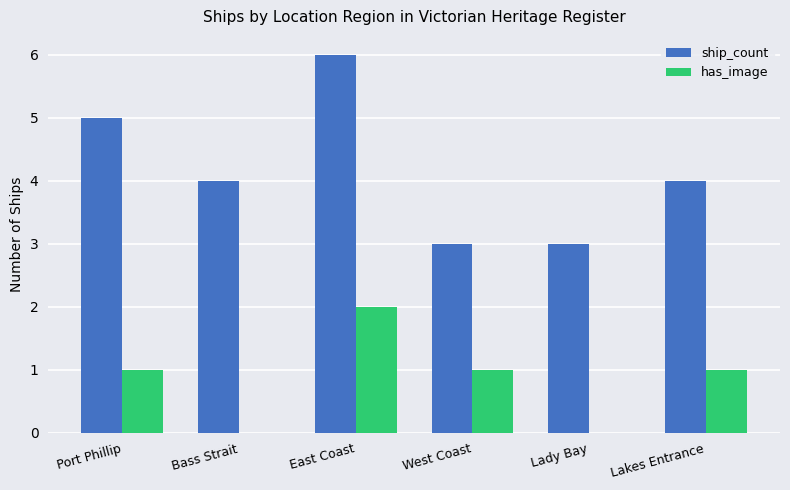

What is the approximate value of ship_count at West Coast?

3